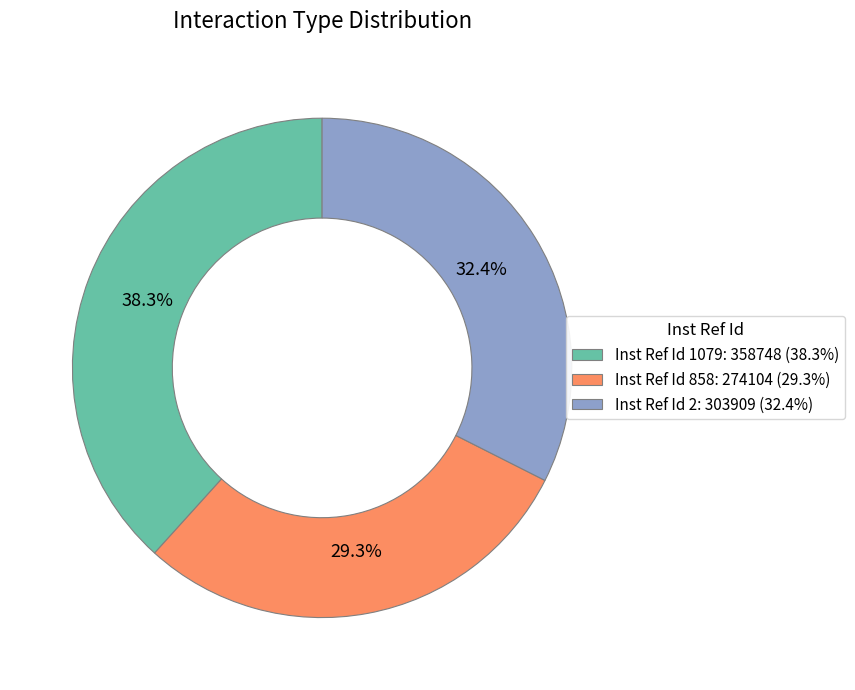

Is the sum of Inst Ref Id 1079: 358748 (38.3%) and Inst Ref Id 858: 274104 (29.3%) greater than half?

Yes